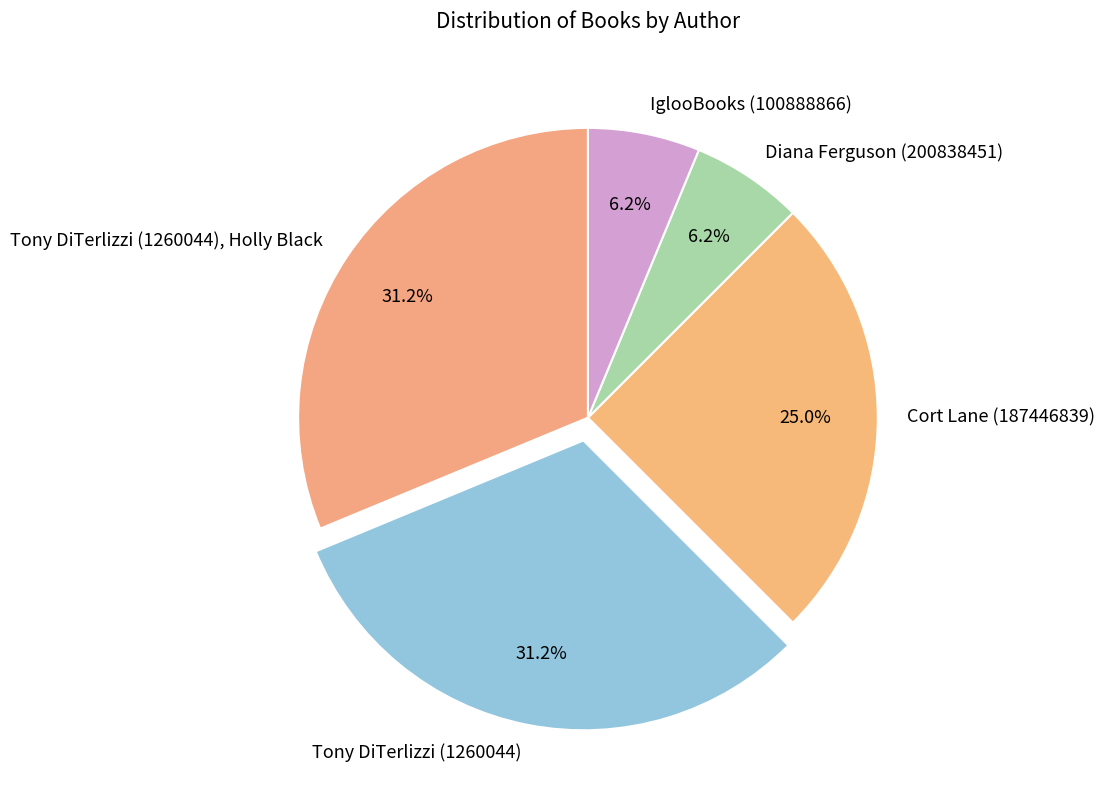

Does any single category account for the majority?

No